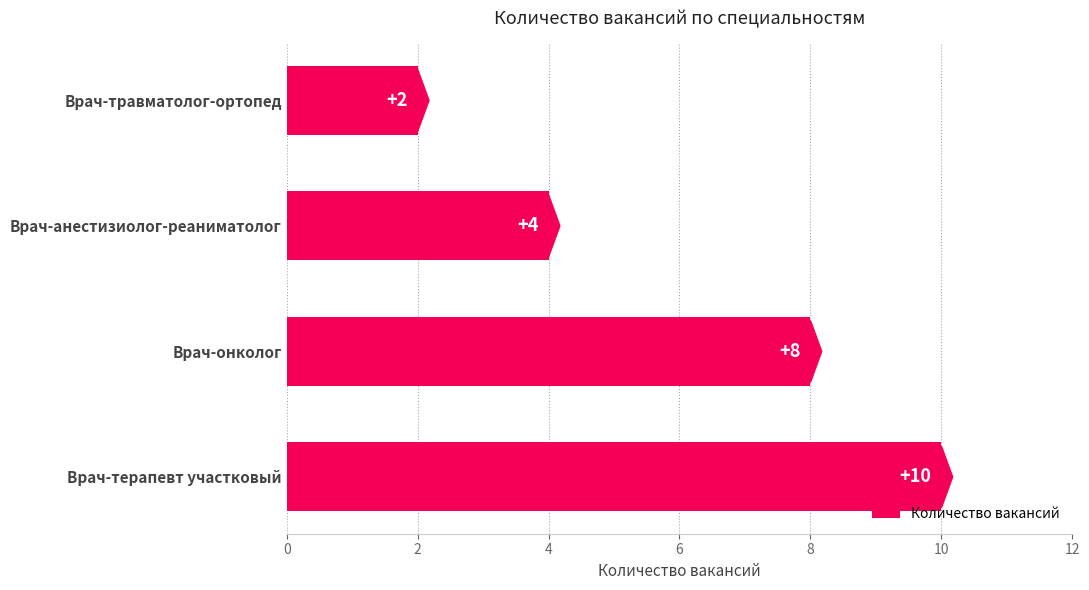

Rank the categories by value from lowest to highest.

Врач-травматолог-ортопед, Врач-анестизиолог-реаниматолог, Врач-онколог, Врач-терапевт участковый